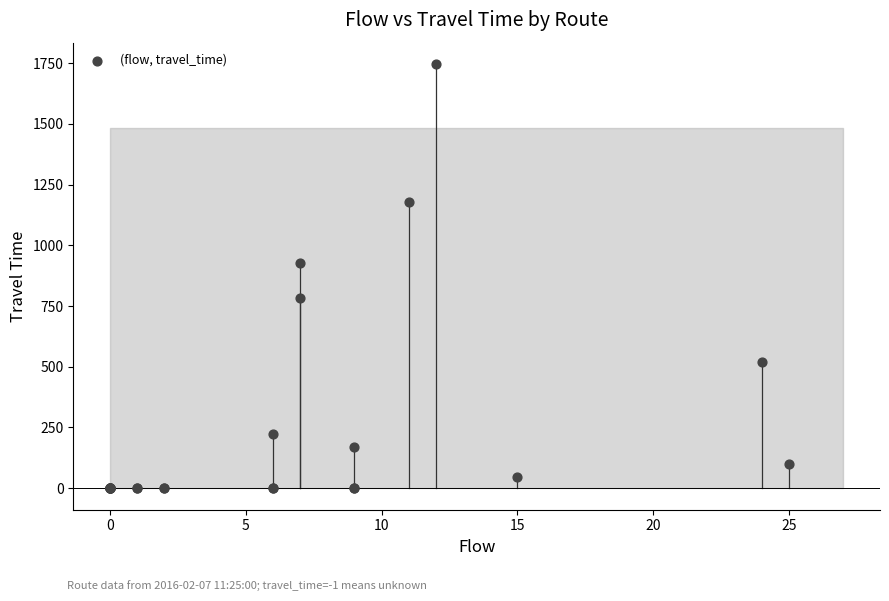

What Y value in the scatter plot is closest to 873?

928